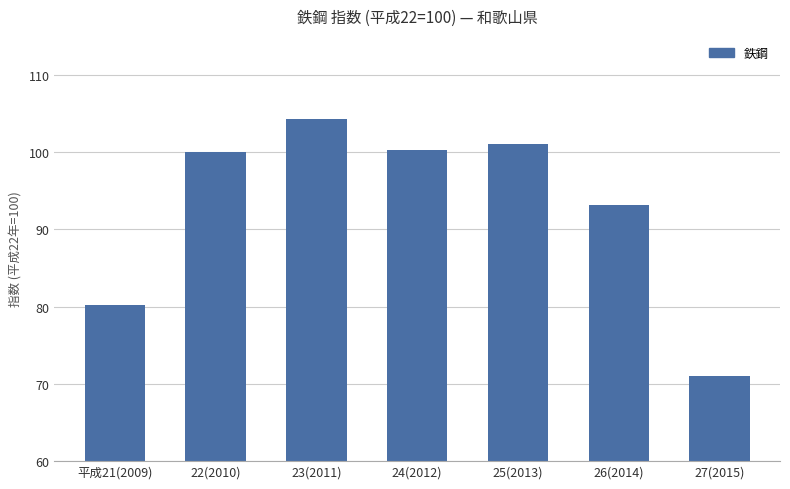

What is the greatest value displayed?

104.2